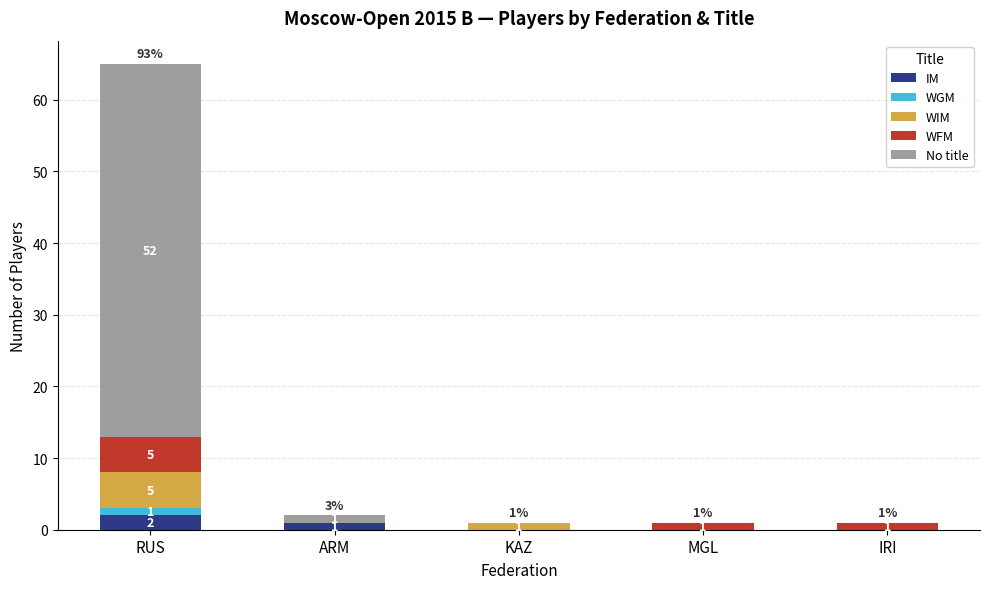

At which category is the sum across all series the highest?

RUS